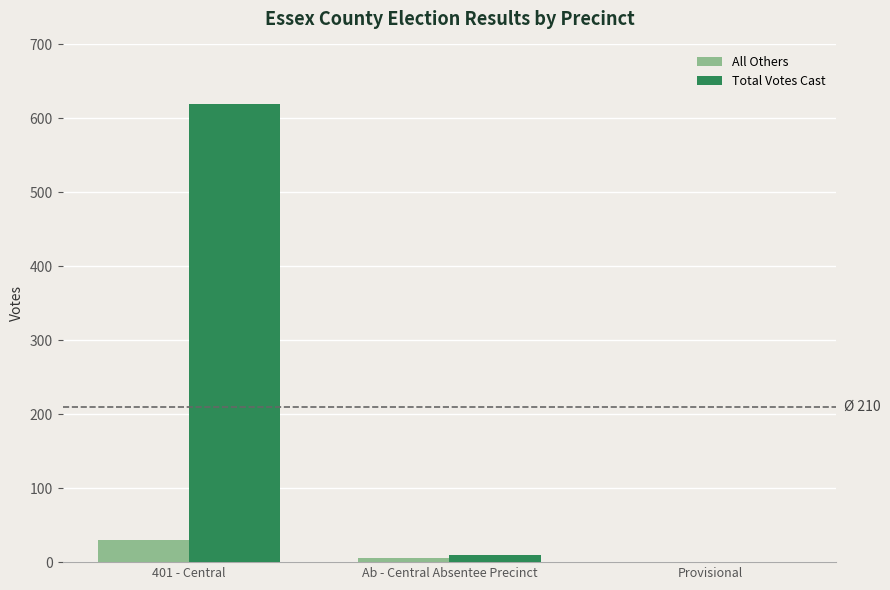

Where does the All Others series first go above 5?

401 - Central